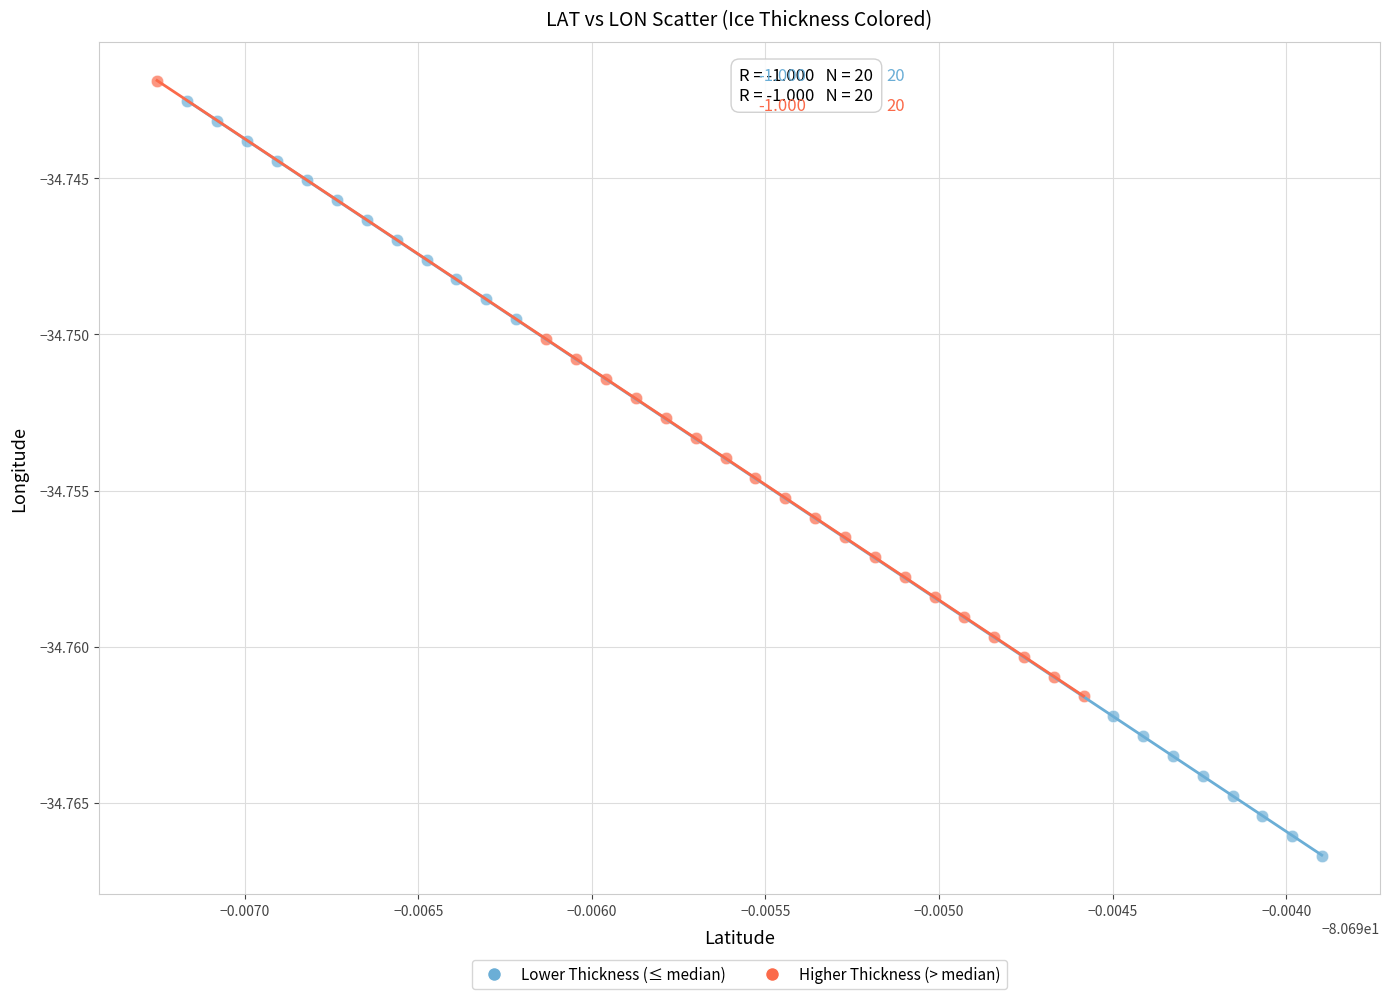

What are all the series names shown in the legend?

Lower Thickness (≤ median), Higher Thickness (> median)